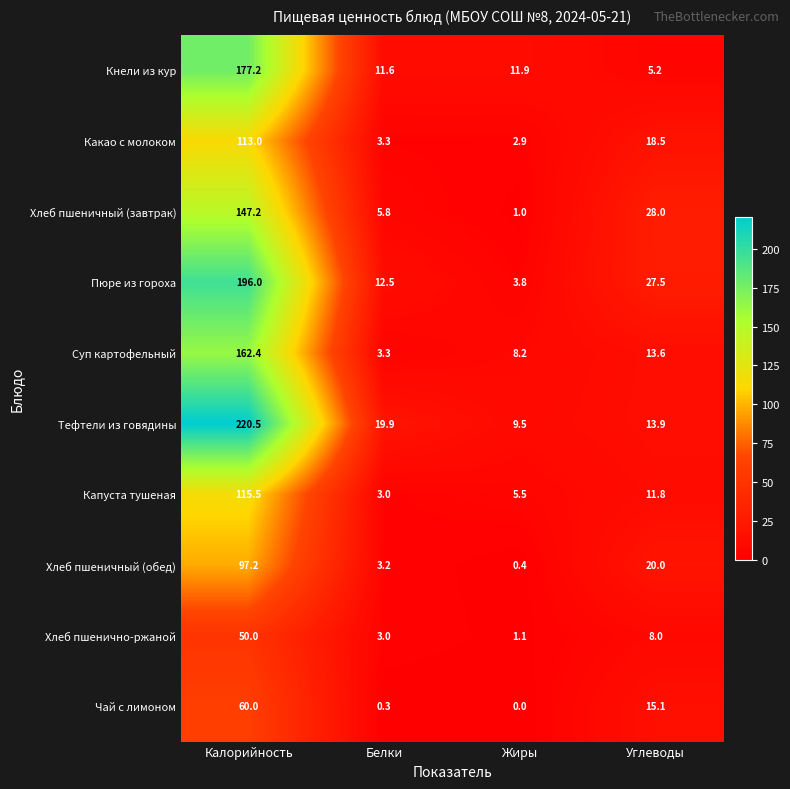

What is the total value across all series at Углеводы?

161.6